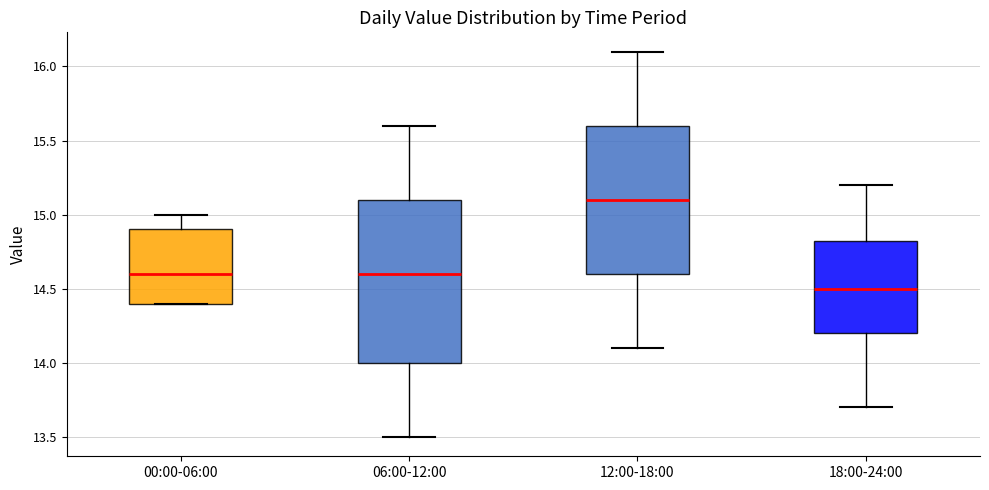

Comparing the boxes themselves (not the whiskers), which one is the tallest?

06:00-12:00